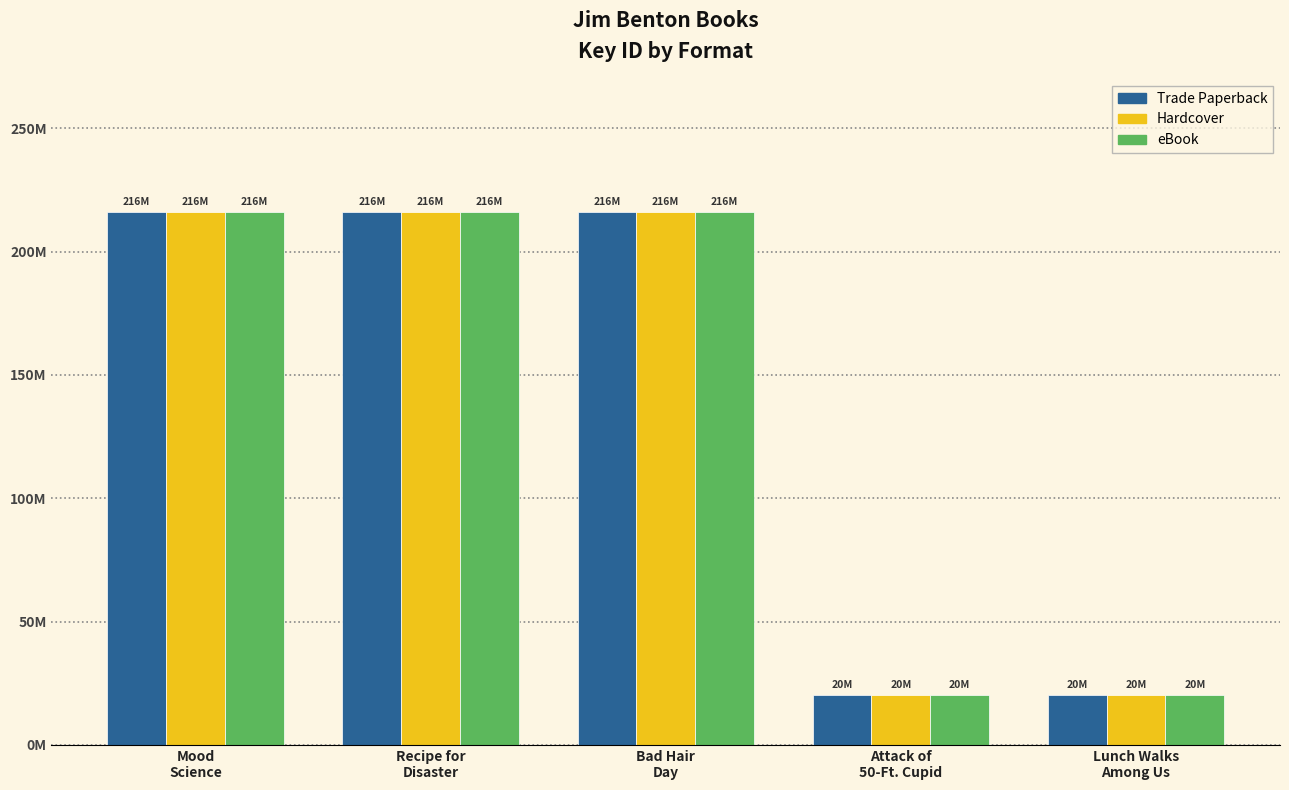

Reading left to right, extract all data points from this chart.

Trade Paperback: 215934864	215934375	215933792	20280756	20280654
Hardcover: 215934864	215934375	215933792	20280756	20280654
eBook: 215934864	215934375	215933792	20280756	20280654